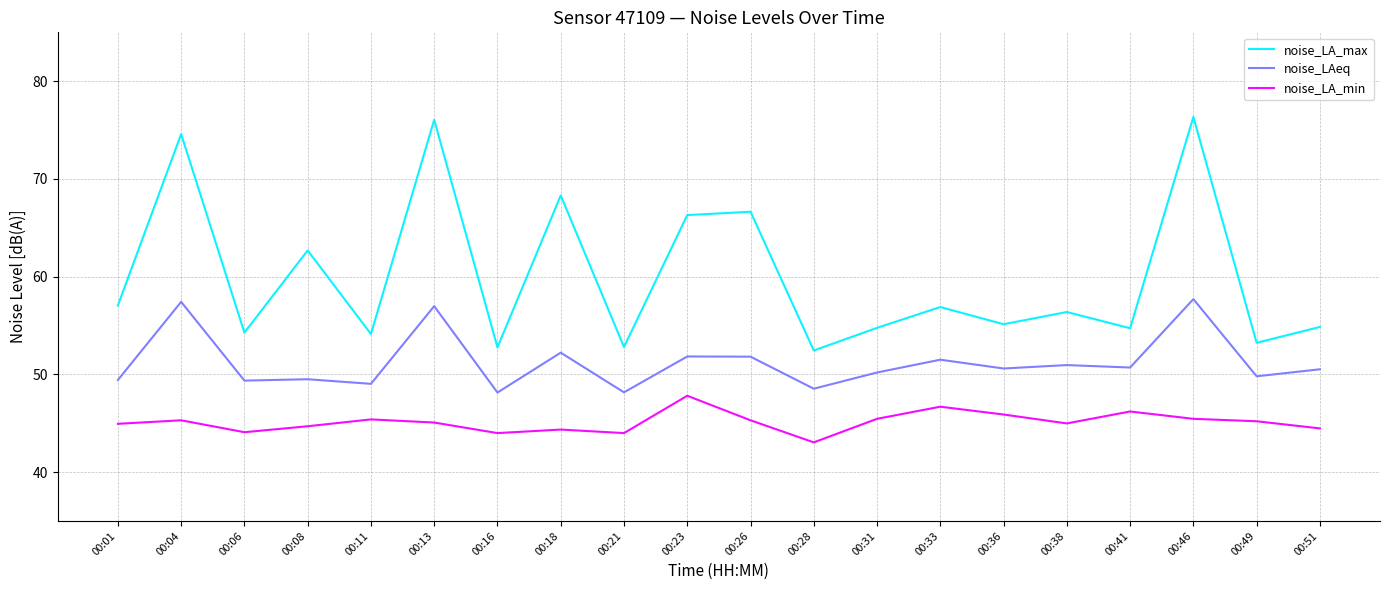

Is it true that noise_LA_max equals 56.9 at 00:33?

True